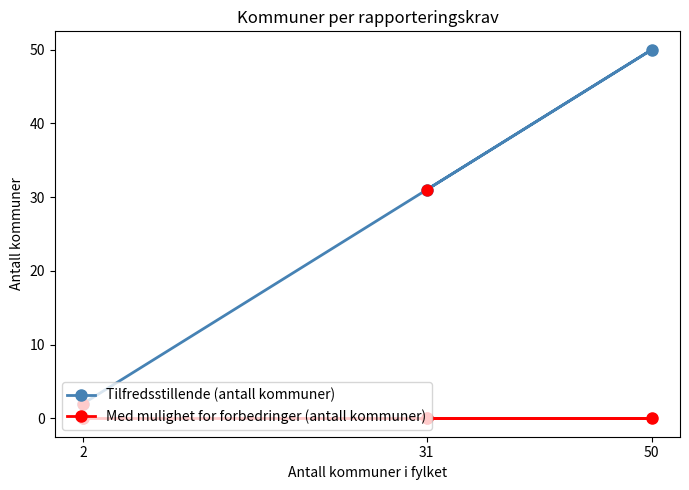

Which series has the widest spread of Y values?

Tilfredsstillende (antall kommuner)